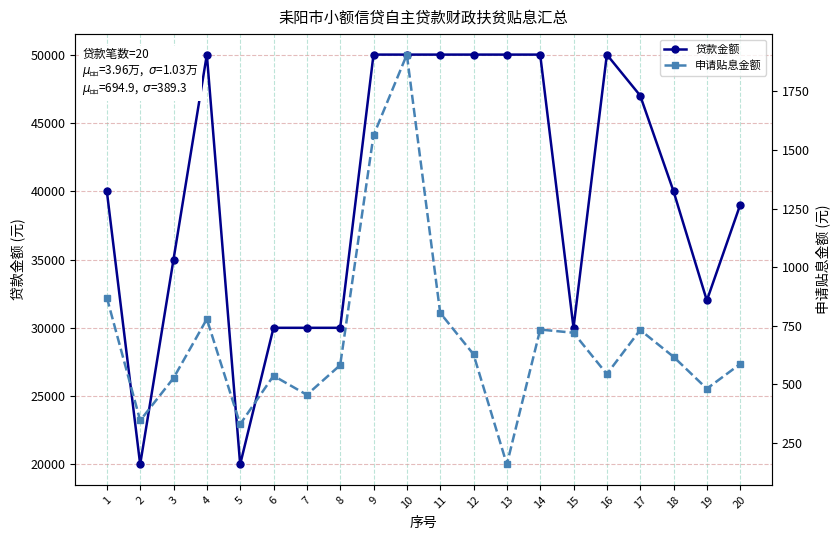

At 20, list the series in order from smallest to largest.

申请贴息金额, 贷款金额